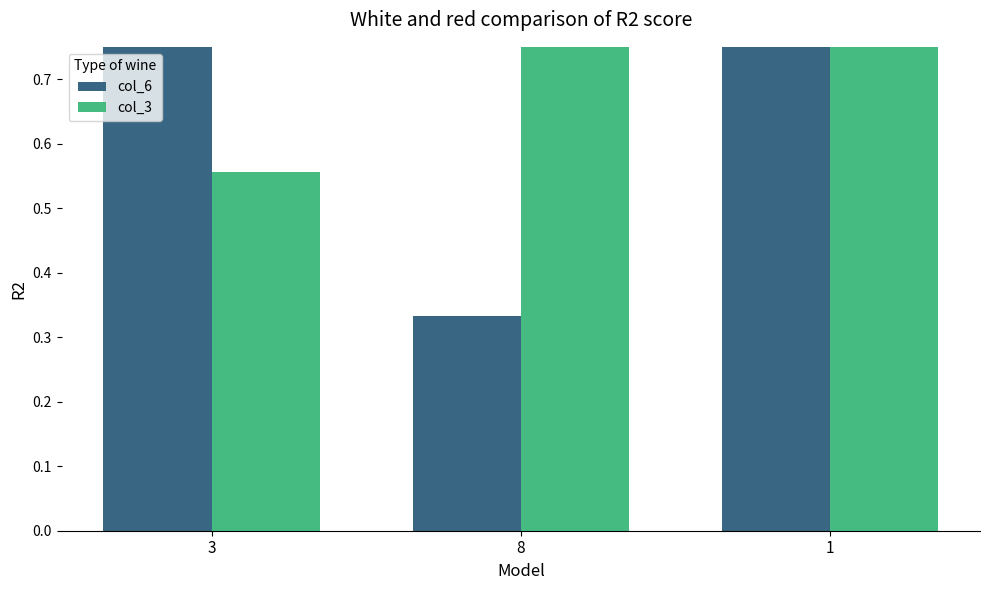

How many bars are there in each group?

2